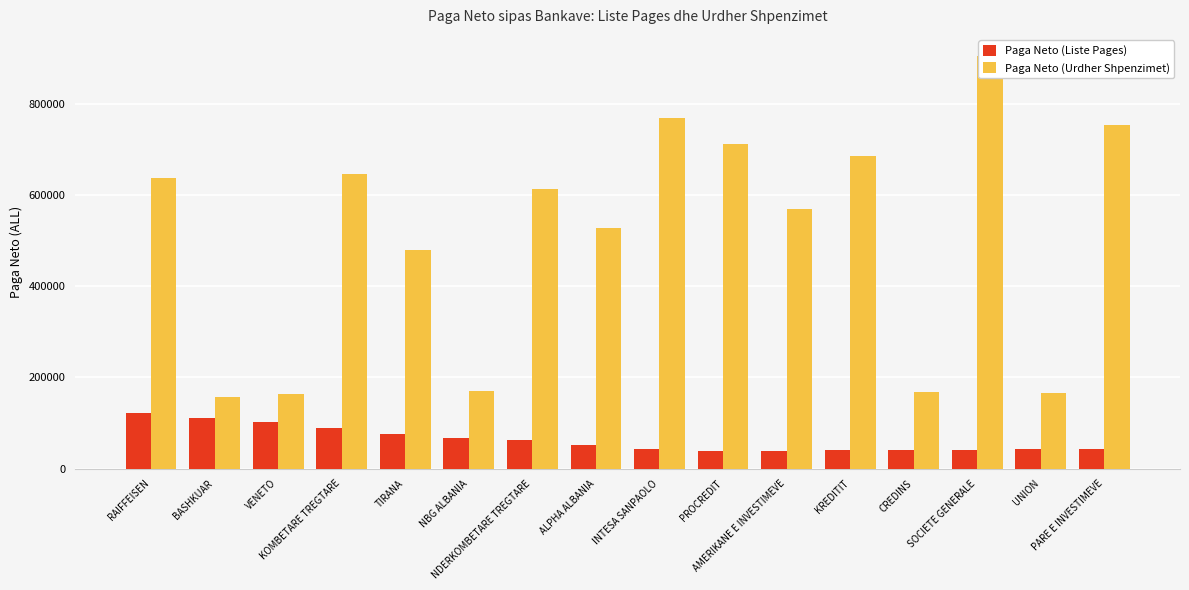

List the labels in order of Paga Neto (Urdher Shpenzimet) value, smallest first.

BASHKUAR, VENETO, UNION, CREDINS, NBG ALBANIA, TIRANA, ALPHA ALBANIA, AMERIKANE E INVESTIMEVE, NDERKOMBETARE TREGTARE, RAIFFEISEN, KOMBETARE TREGTARE, KREDITIT, PROCREDIT, PARE E INVESTIMEVE, INTESA SANPAOLO, SOCIETE GENERALE